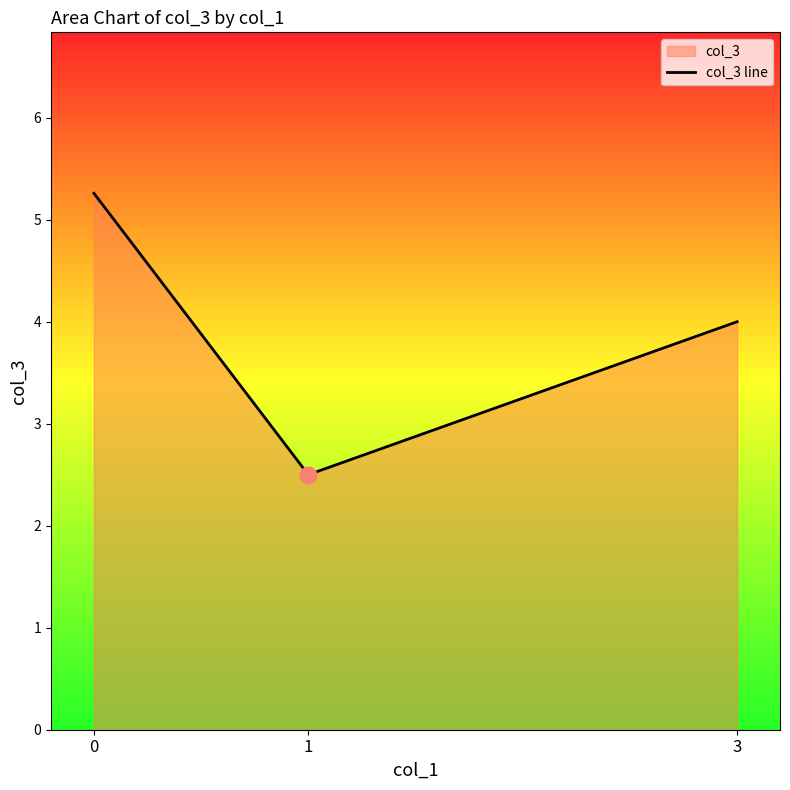

The value at 1 is 2.5. True or false?

True